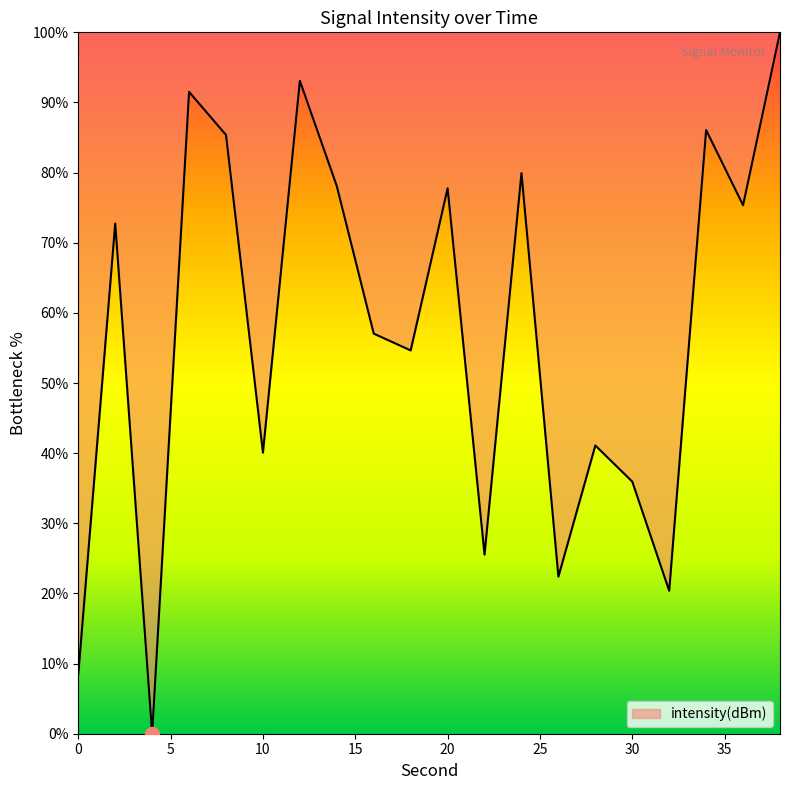

What is the difference between the second highest and minimum values?

93.1